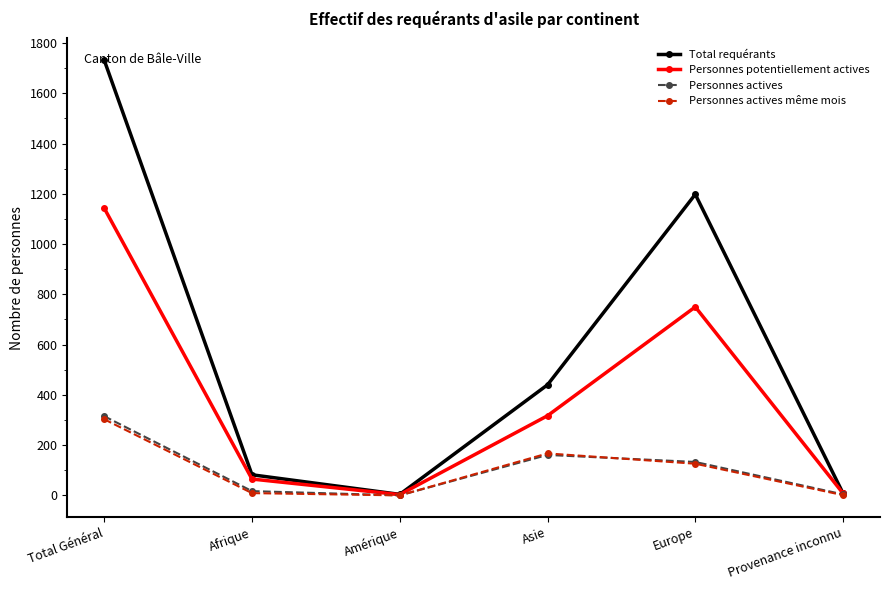

Which series changed the most between Total Général and Amérique?

Total requérants